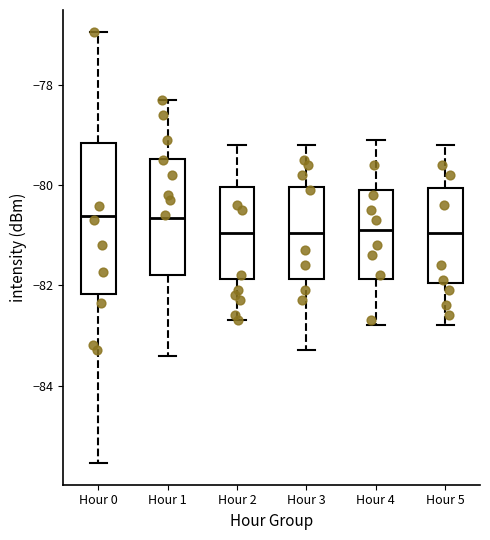

Comparing the boxes themselves (not the whiskers), which one is the tallest?

Hour 0